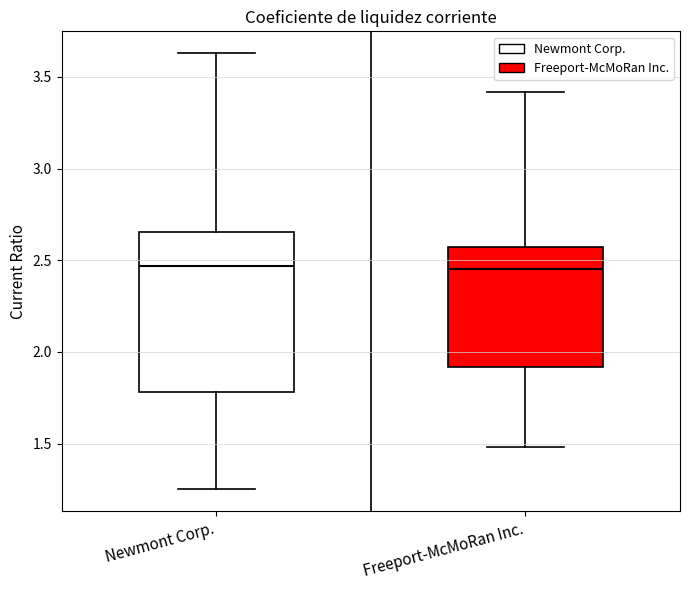

Which box is the tallest, from its lower edge to its upper edge?

Newmont Corp.